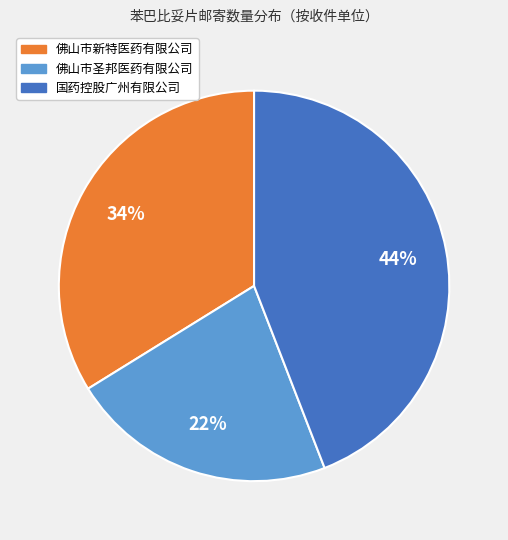

Count the number of slices in the pie.

3